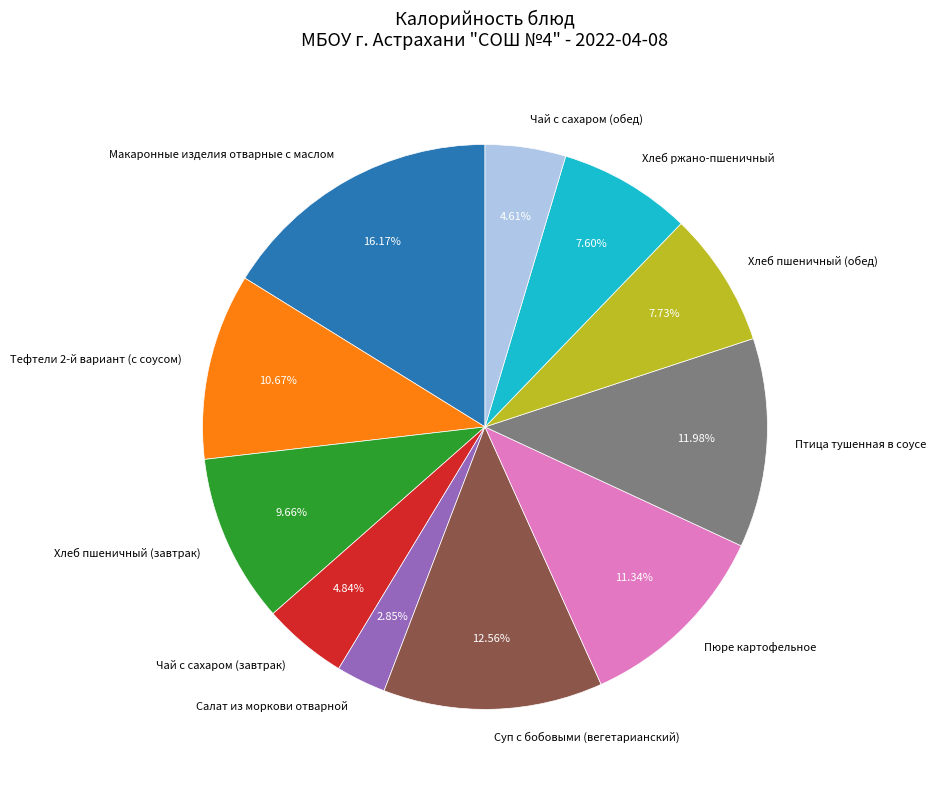

What is the largest slice in the pie chart?

Макаронные изделия отварные с маслом